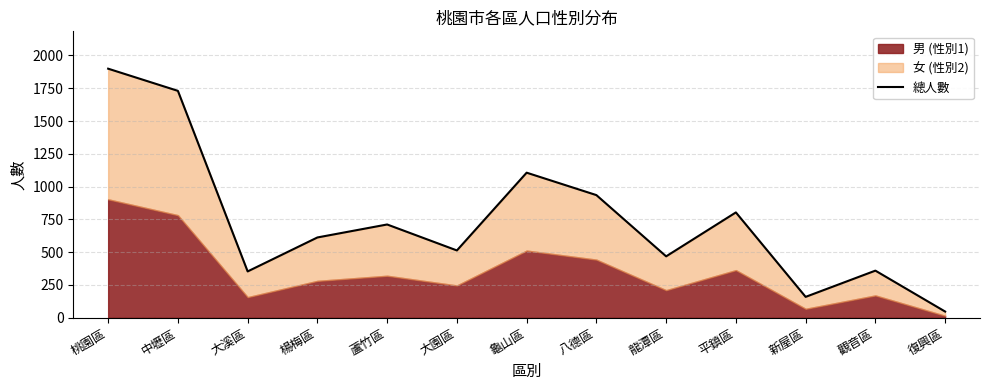

Does the chart have visible grid lines?

Yes